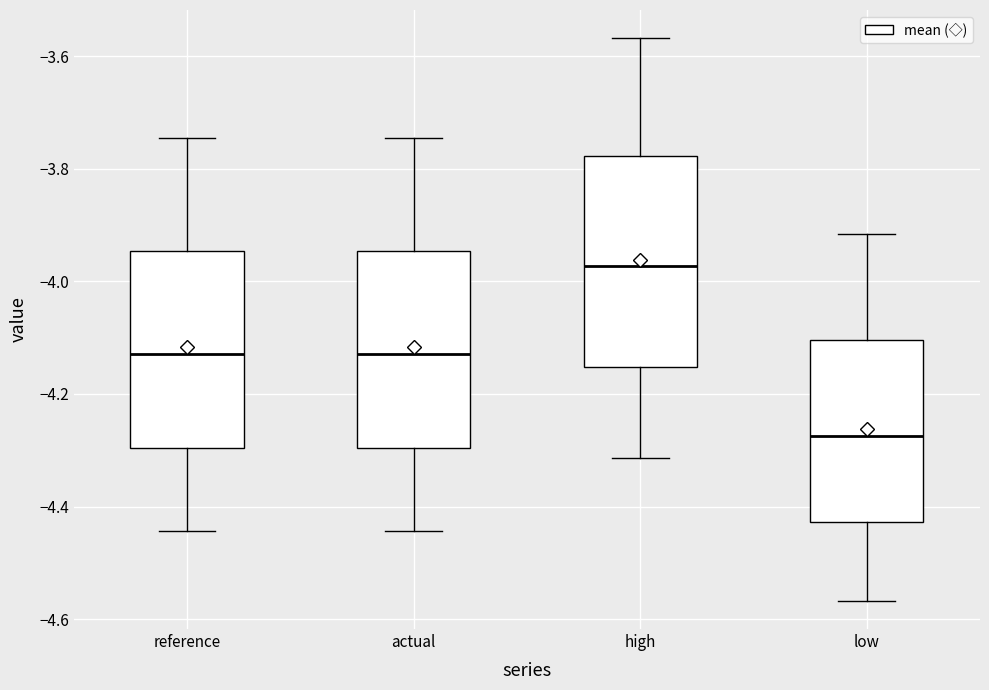

Which box's median line is the highest?

high